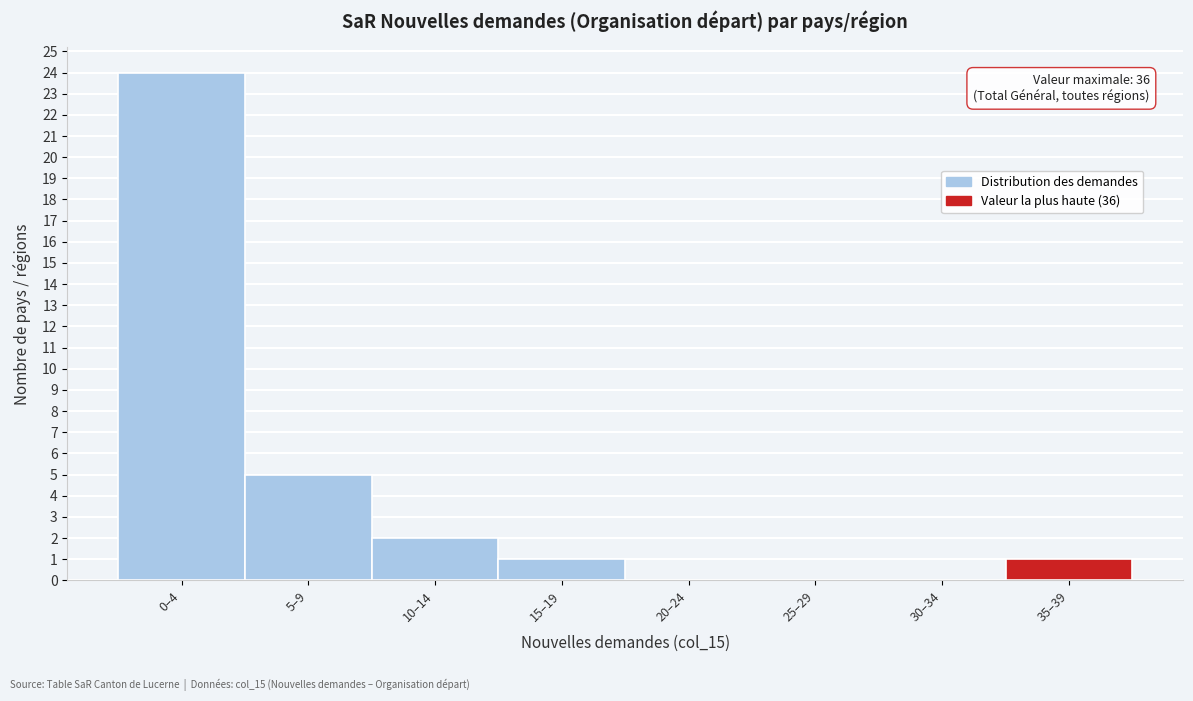

Reading right to left, extract all data points from this chart.

35–39=1	30–34=0	25–29=0	20–24=0	15–19=1	10–14=2	5–9=5	0–4=24